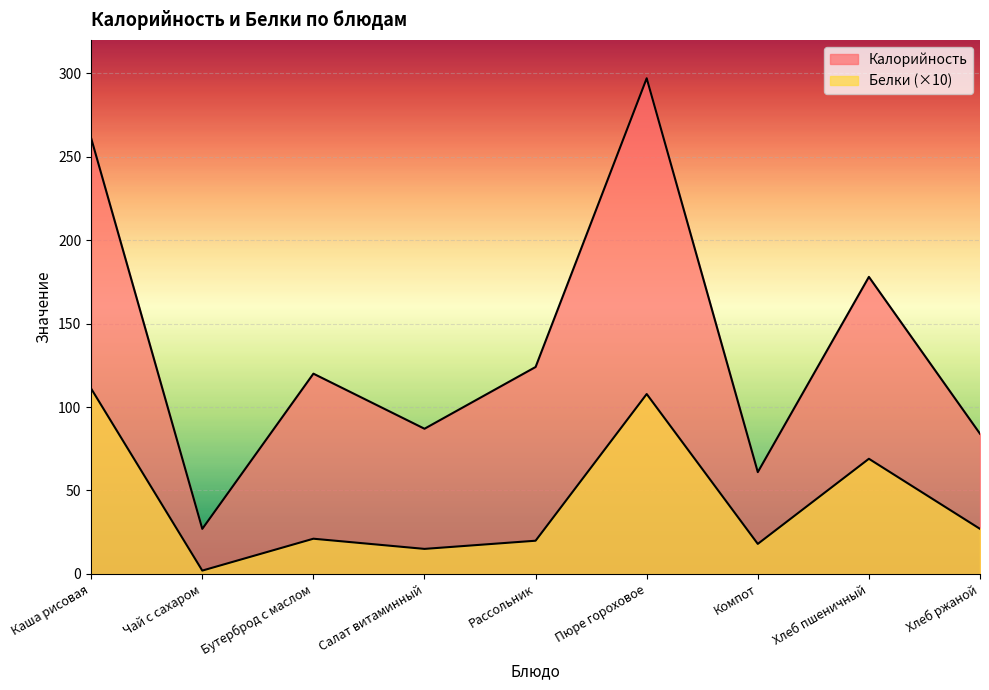

What is the highest value of the Калорийность series?

297.0